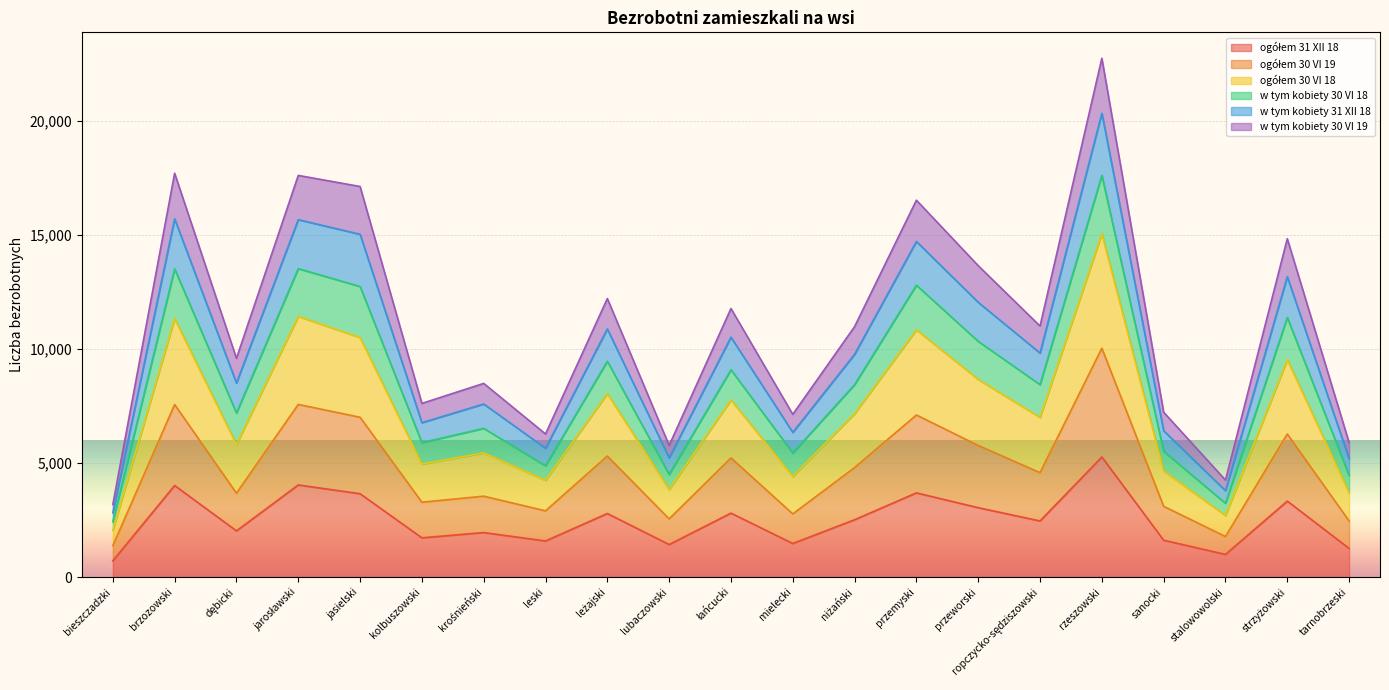

Does the chart display data point markers on the line(s)?

No